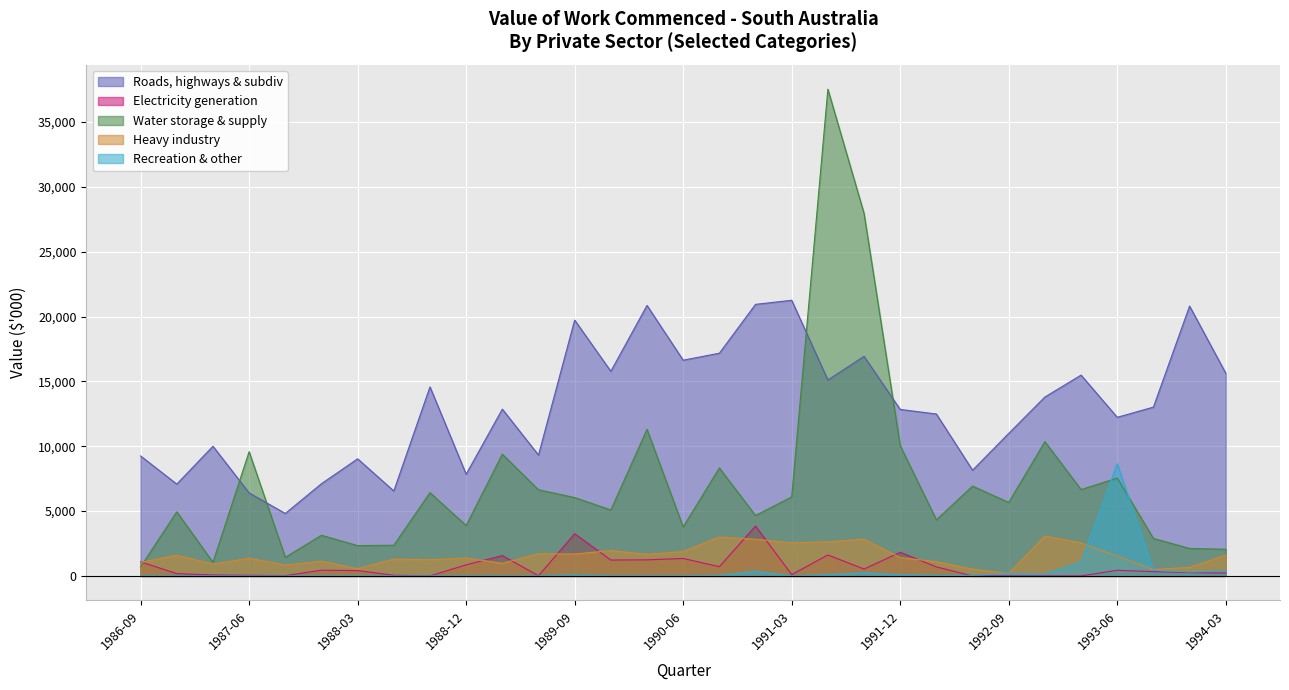

Which series has the widest spread of values?

Water storage & supply